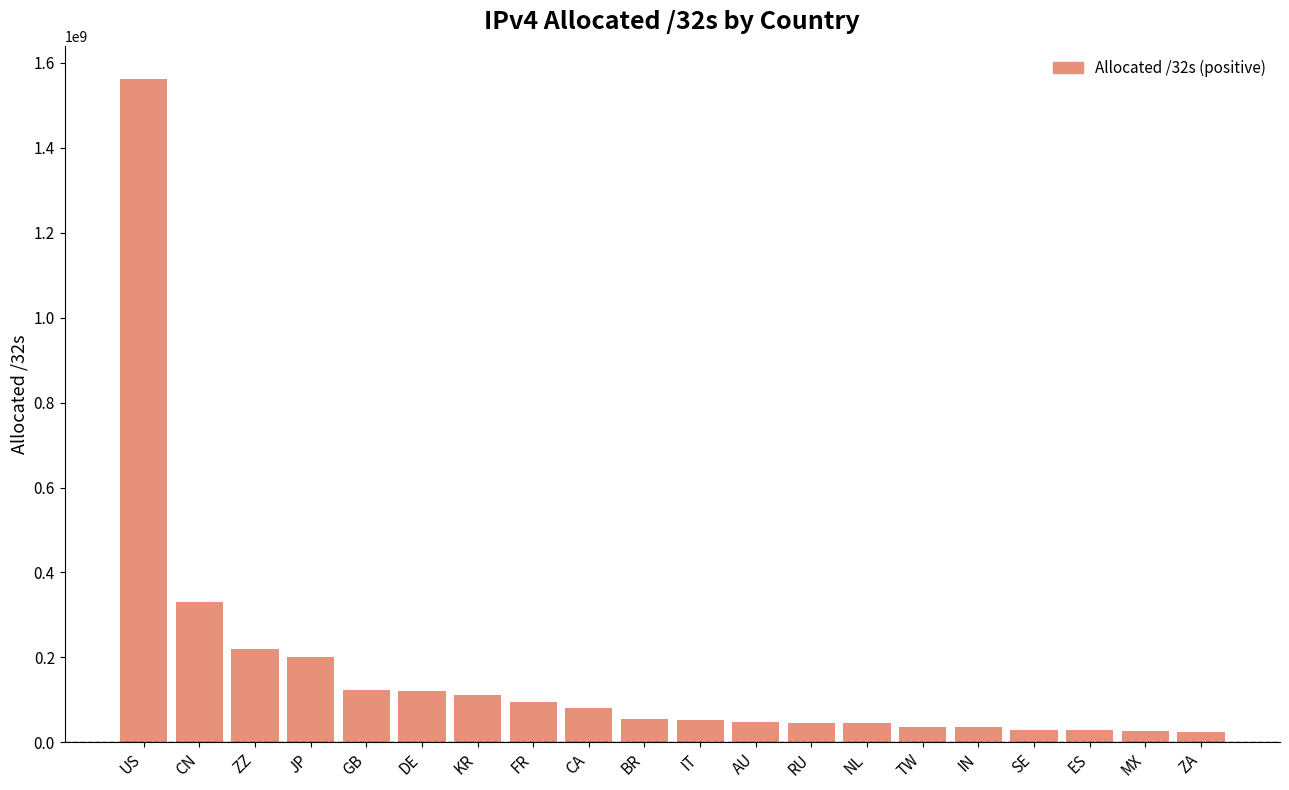

What is the minimum value shown in the chart?

24419072